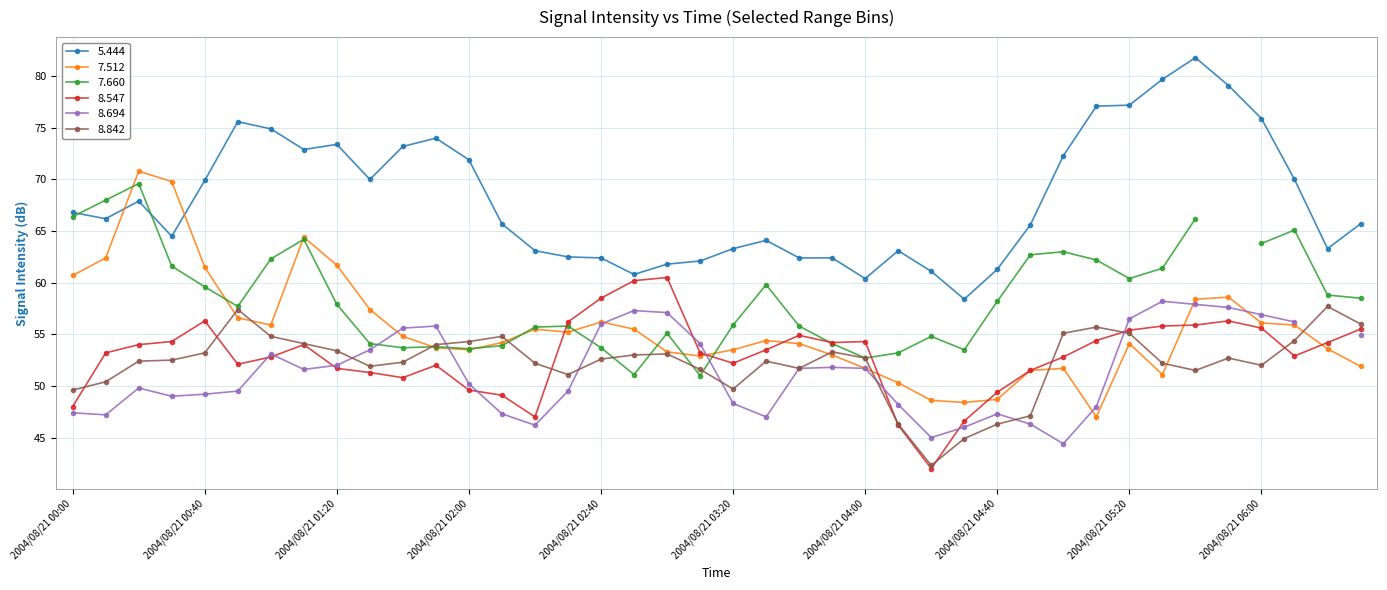

What is the label of the 16th point from the left?

2004/08/21 02:30